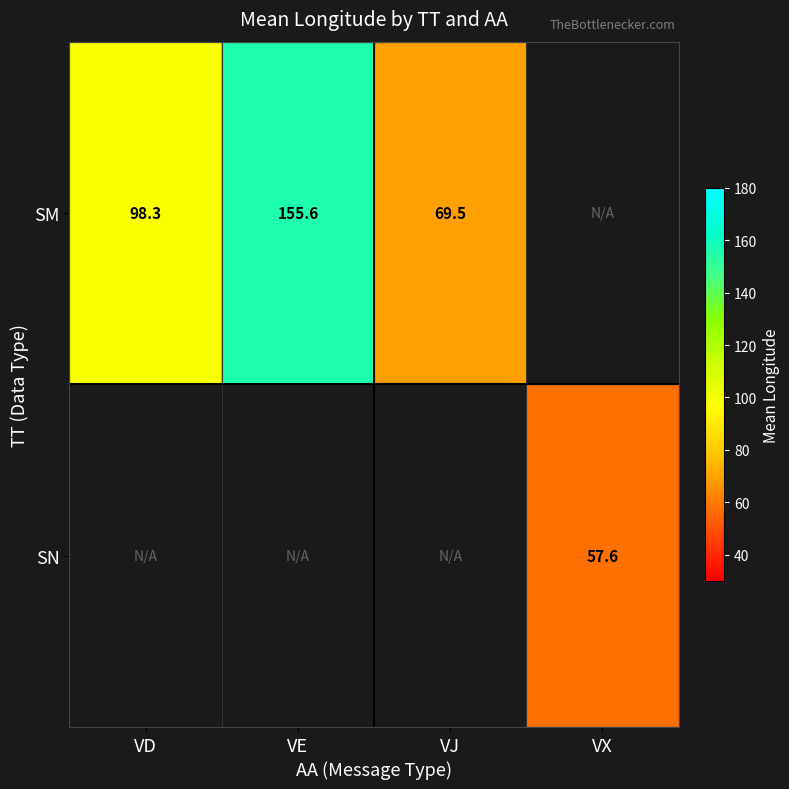

How many values in SM are above zero?

3